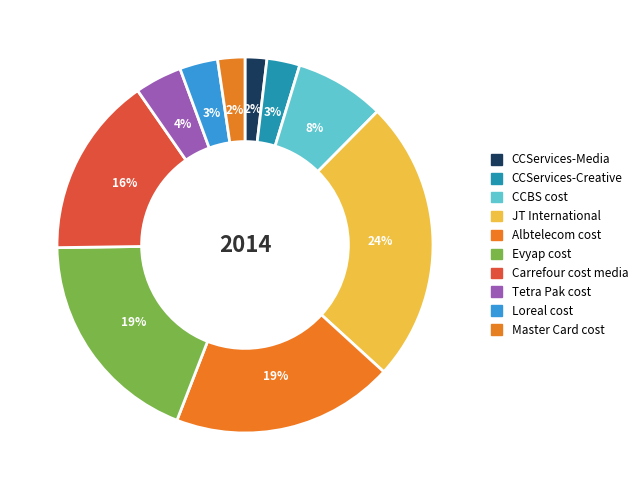

Is it true that Loreal cost is 3% of the pie?

True